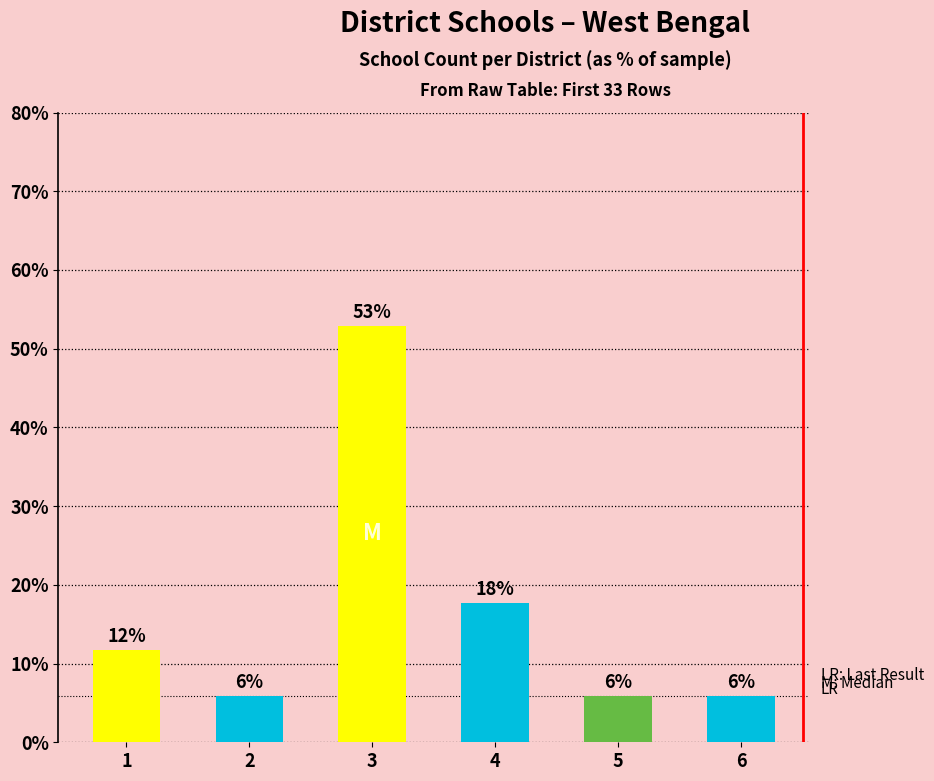

How many bars are there in total?

6